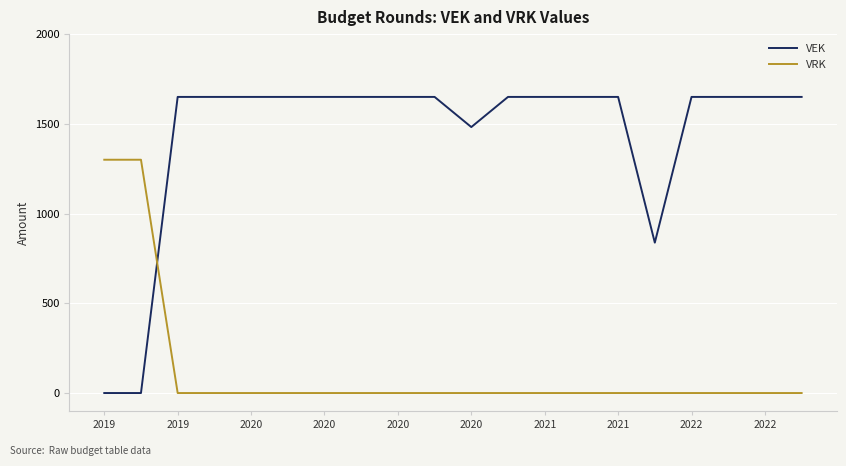

How many values in the VEK series are below 1650?

4